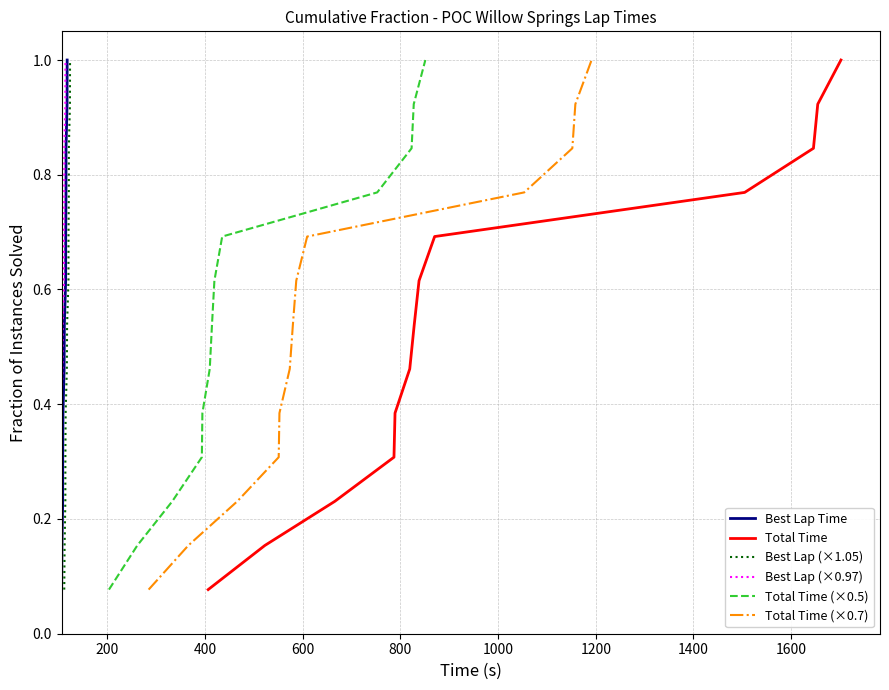

What is the highest value of the Total Time series?

1.0